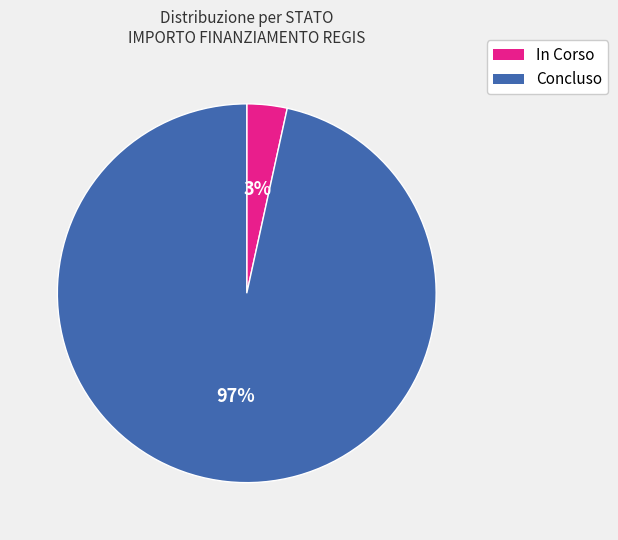

What percentage is the In Corso slice, to the nearest percent?

3%